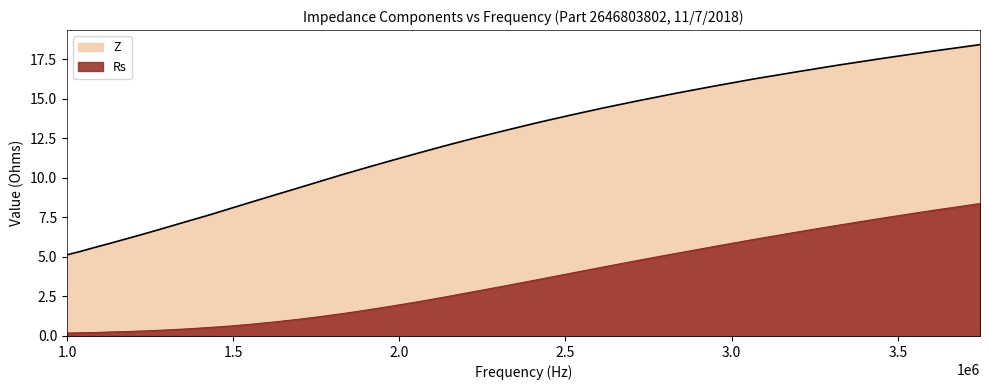

Which series has the largest total across all categories?

Z